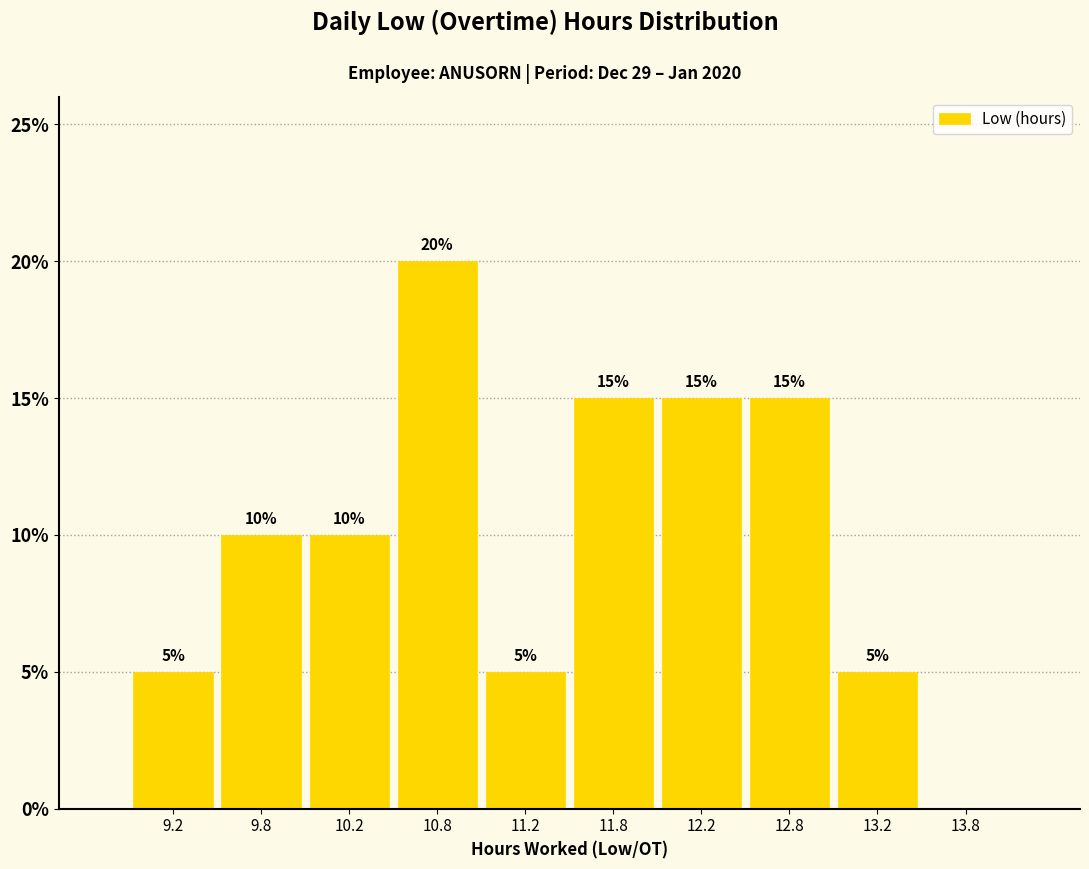

Over which range of the x-axis is the bar tallest?

10.5 to 11.0